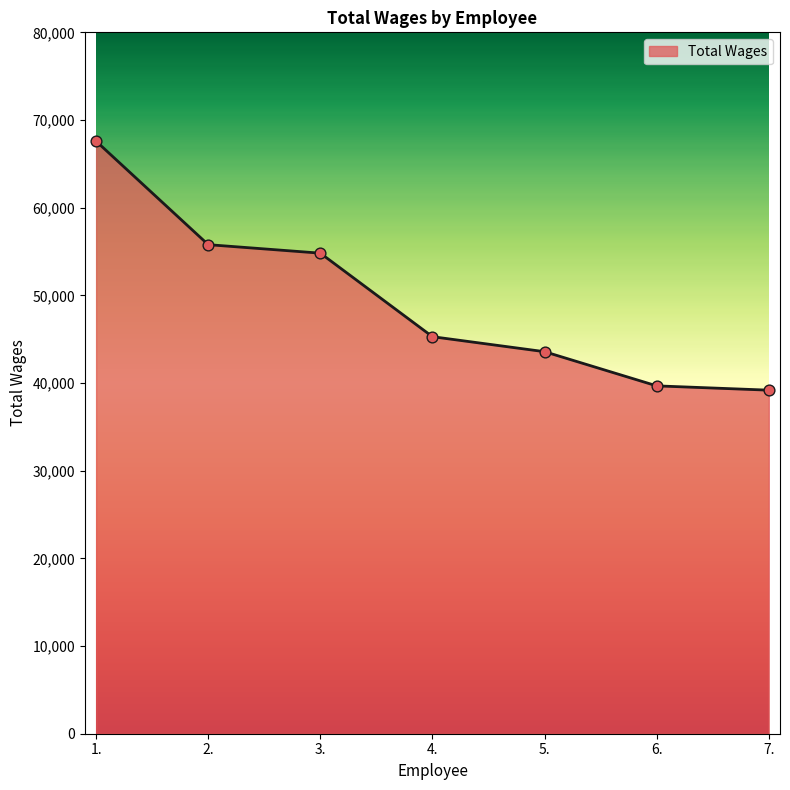

What is the change in value from 1. to 6.?

-27905